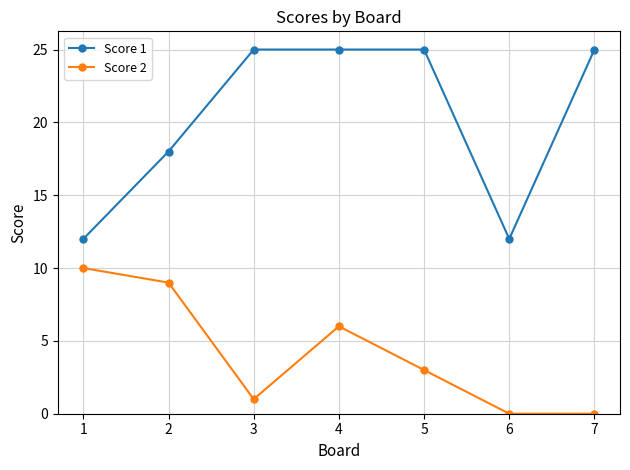

Count the Score 2 values in the range 0 to 9.

6